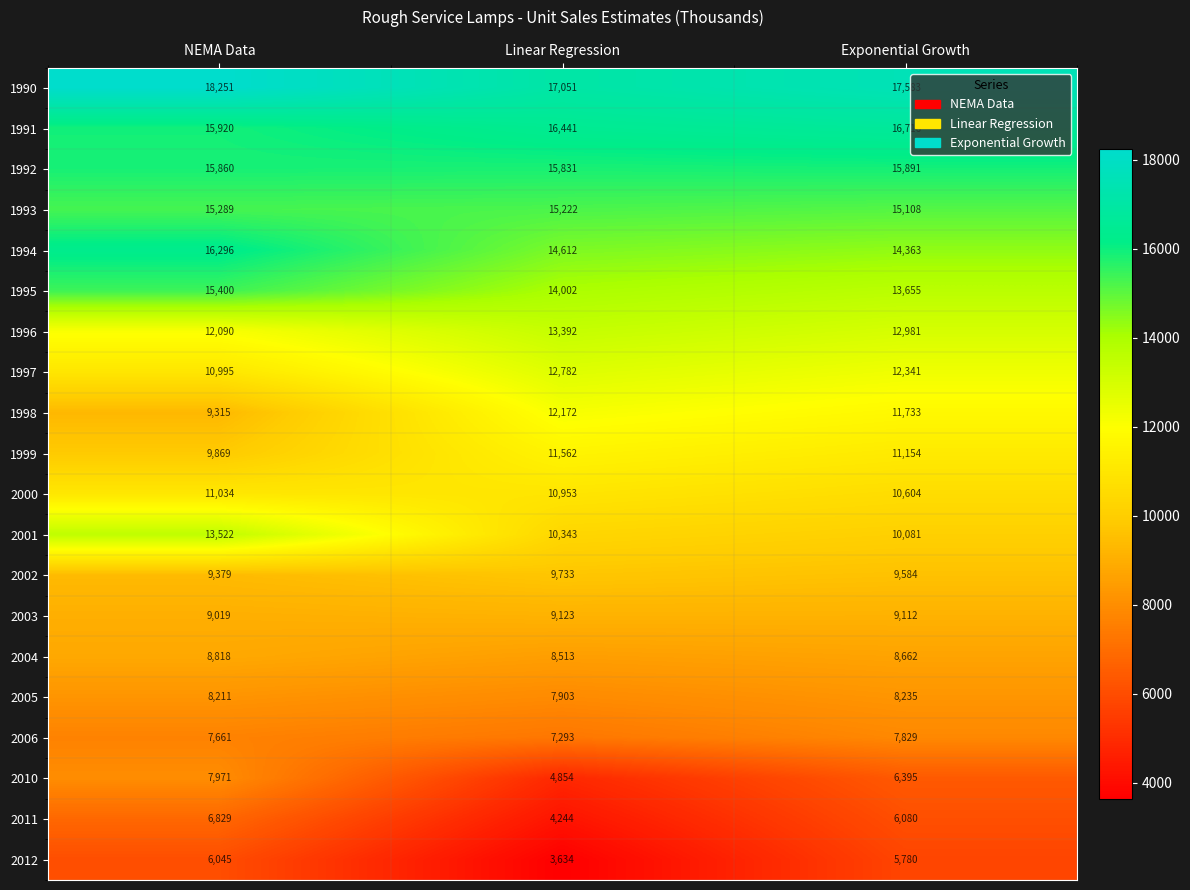

Where does the 2004 series first go above 8662?

NEMA Data